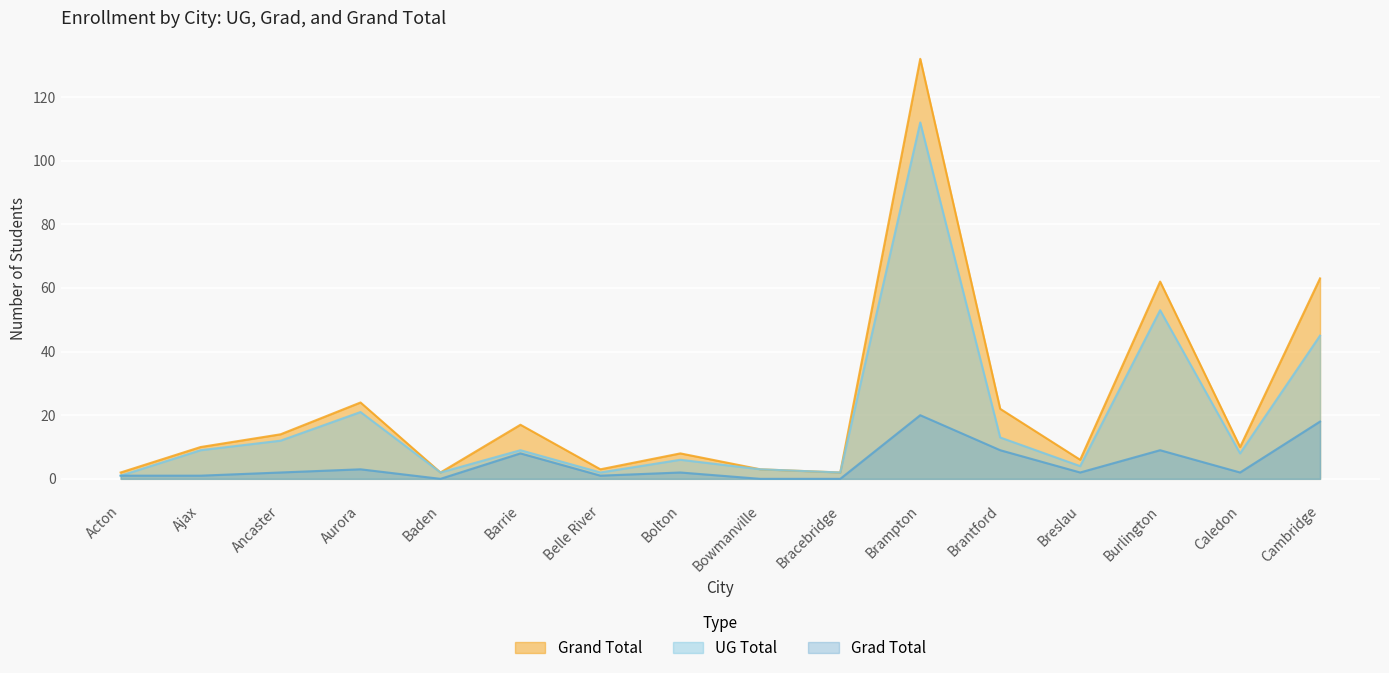

Is the value of UG Total at Aurora greater than the value of Grand Total at Burlington?

No